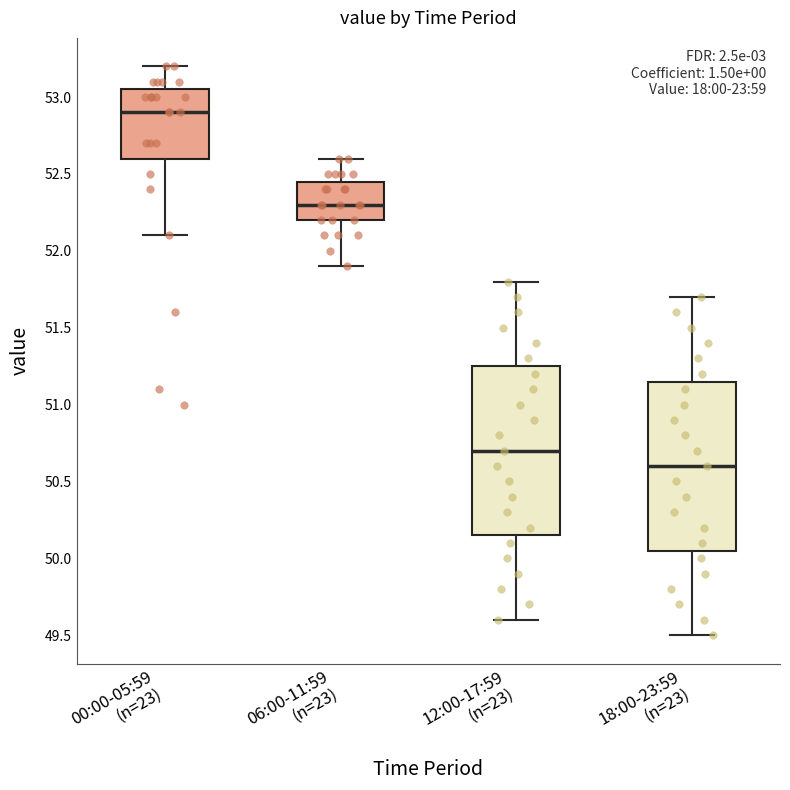

Where does the upper whisker of the box for 12:00-17:59 (n=23) end on the y-axis? The values are not printed on the chart, so give them approximately, as read against the axis.

51.80